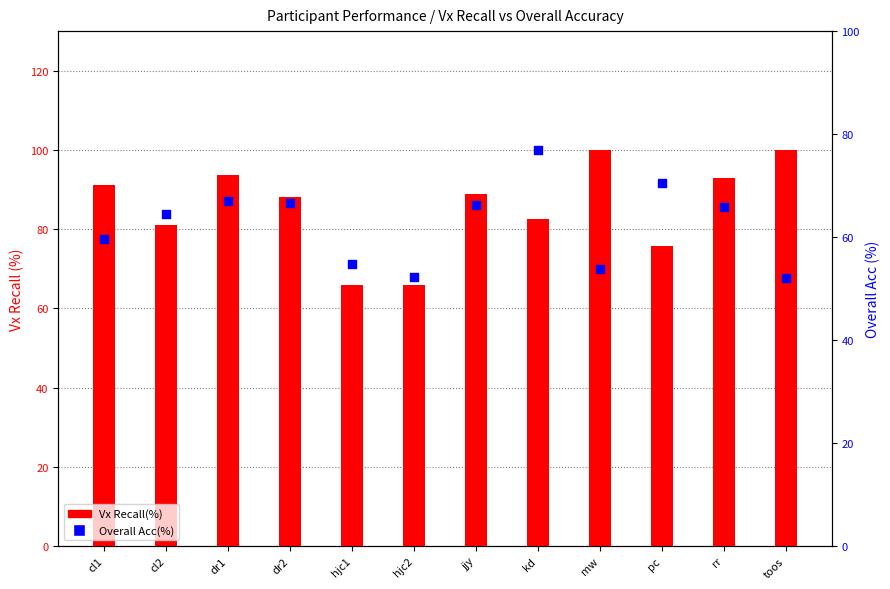

Is the value of Vx Recall(%) at toos greater than the value of Overall Acc(%) at kd?

Yes